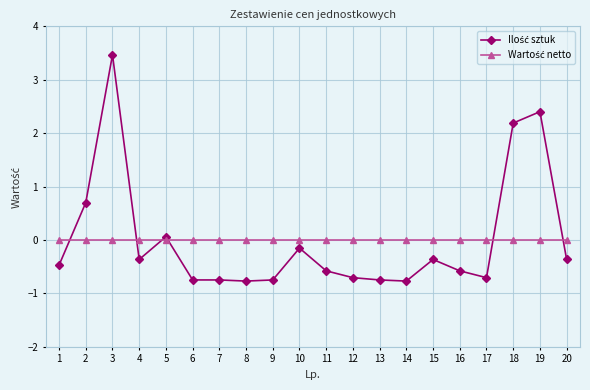

What is the smallest value displayed?

-0.8